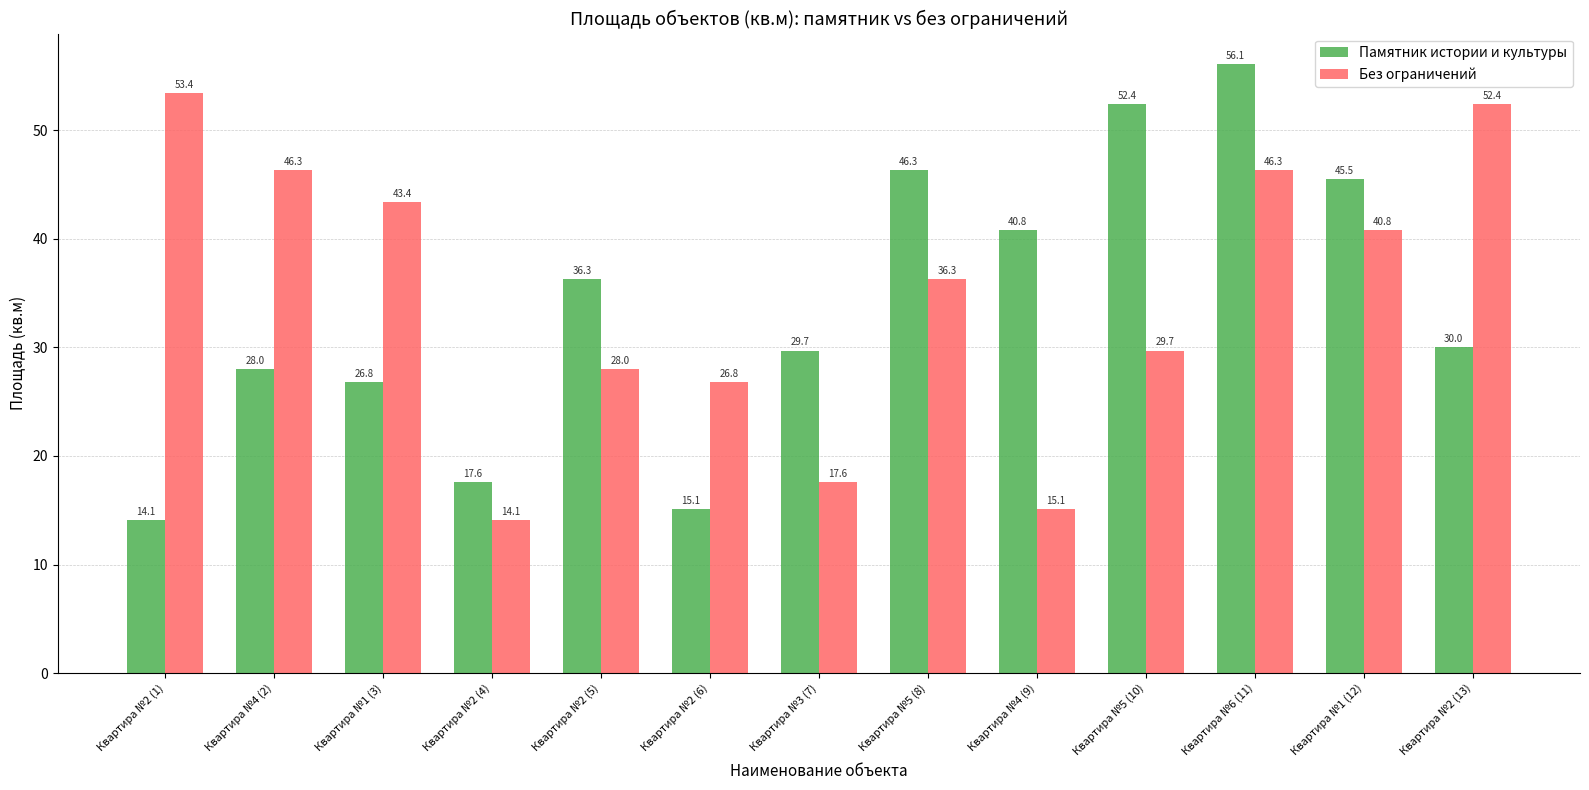

List the labels in order of Памятник истории и культуры value, largest first.

Квартира №6 (11), Квартира №5 (10), Квартира №5 (8), Квартира №1 (12), Квартира №4 (9), Квартира №2 (5), Квартира №2 (13), Квартира №3 (7), Квартира №4 (2), Квартира №1 (3), Квартира №2 (4), Квартира №2 (6), Квартира №2 (1)